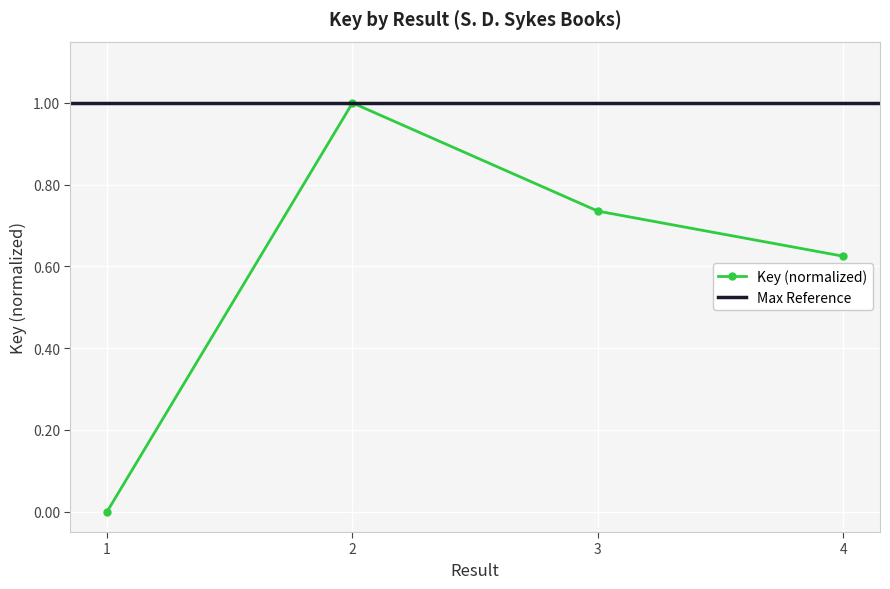

What is the value of the 2nd point from the left?

1.0